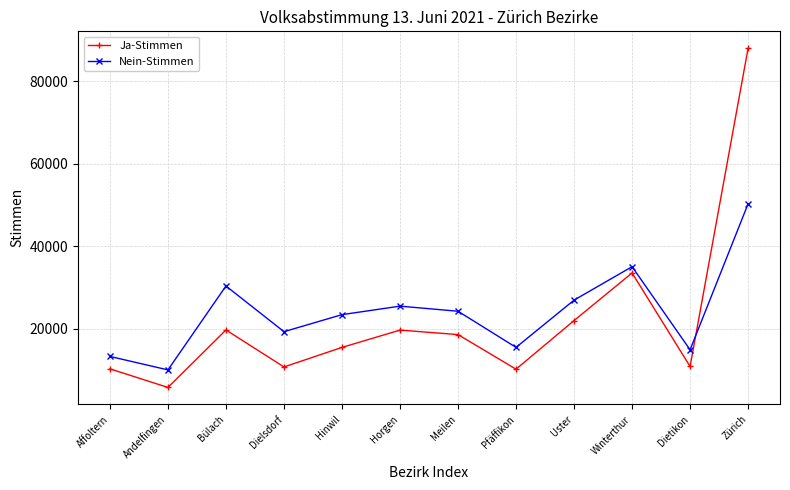

What is the approximate value of Ja-Stimmen at Andelfingen, to the nearest 50?

5750